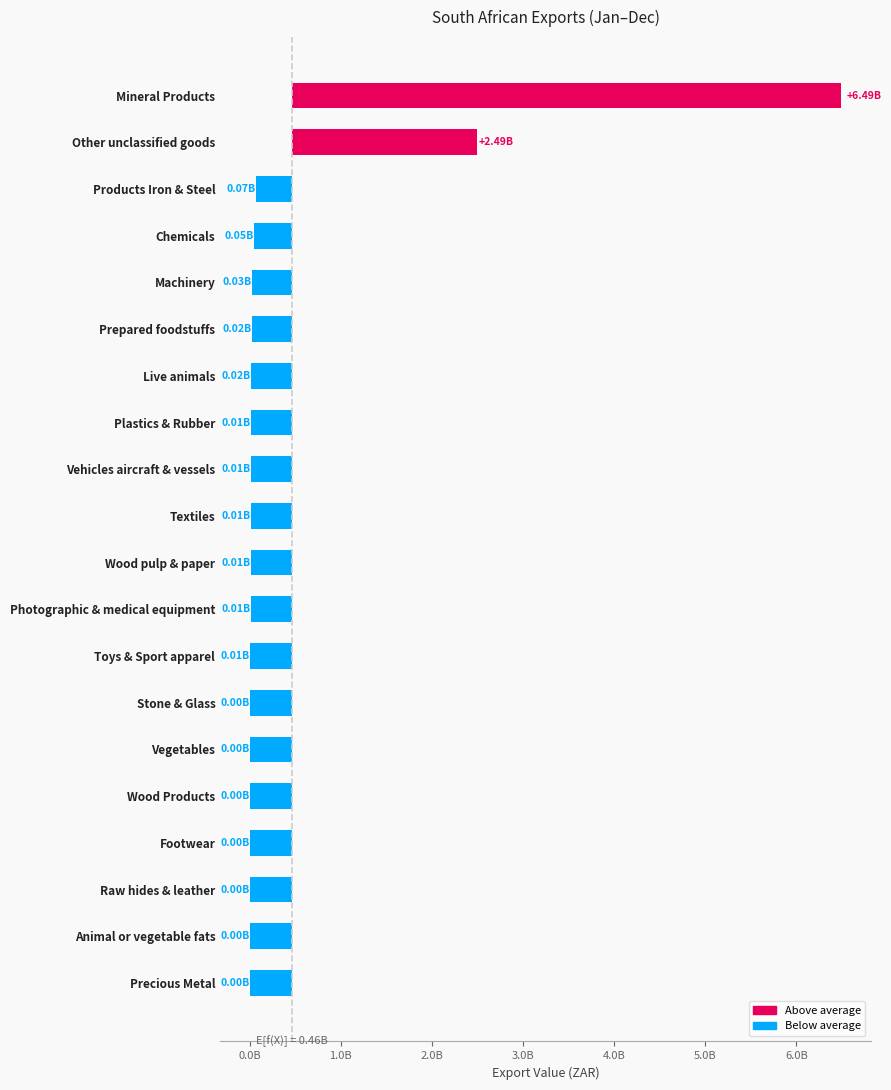

What is the difference between the second highest and second lowest values?

2491136625.0